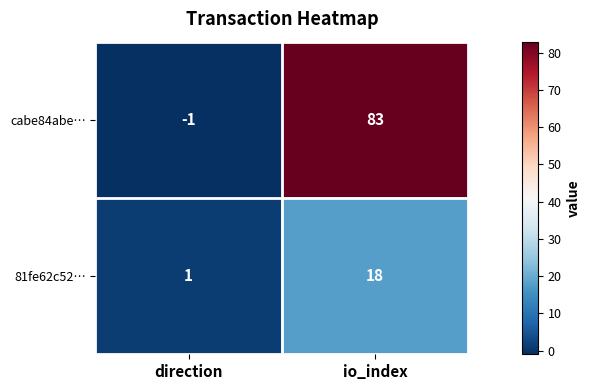

How many positive values does the cabe84abe… series have?

1